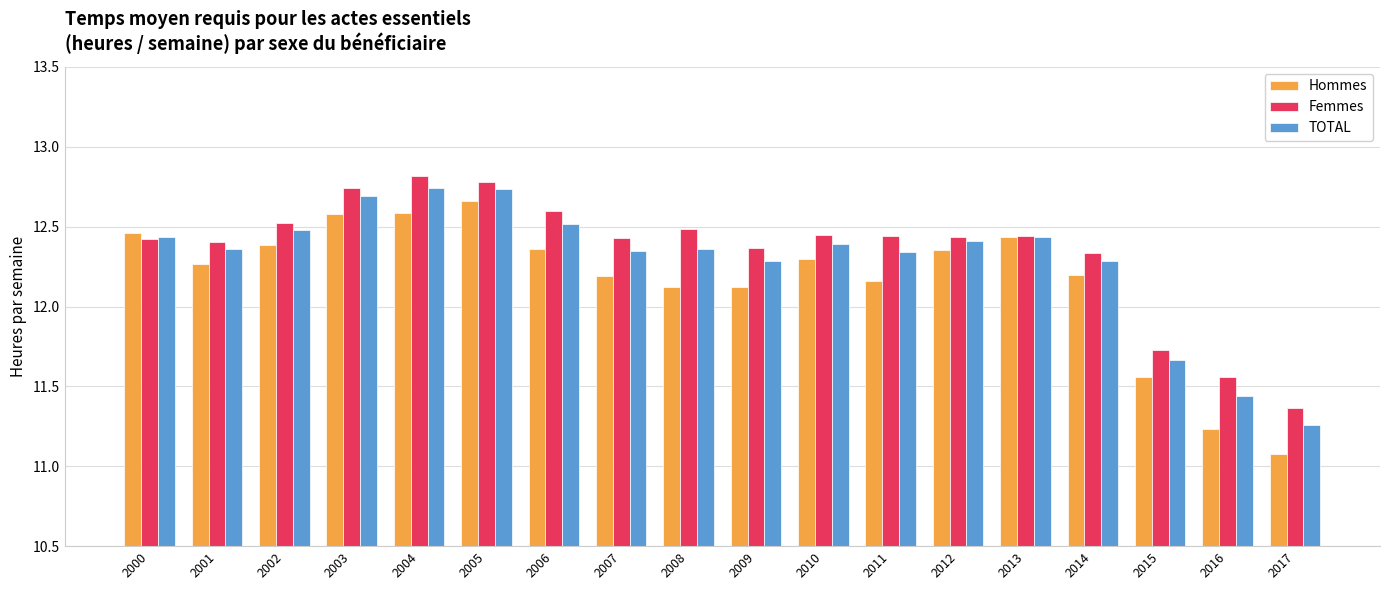

What is the total value across all series at 2004?

38.1